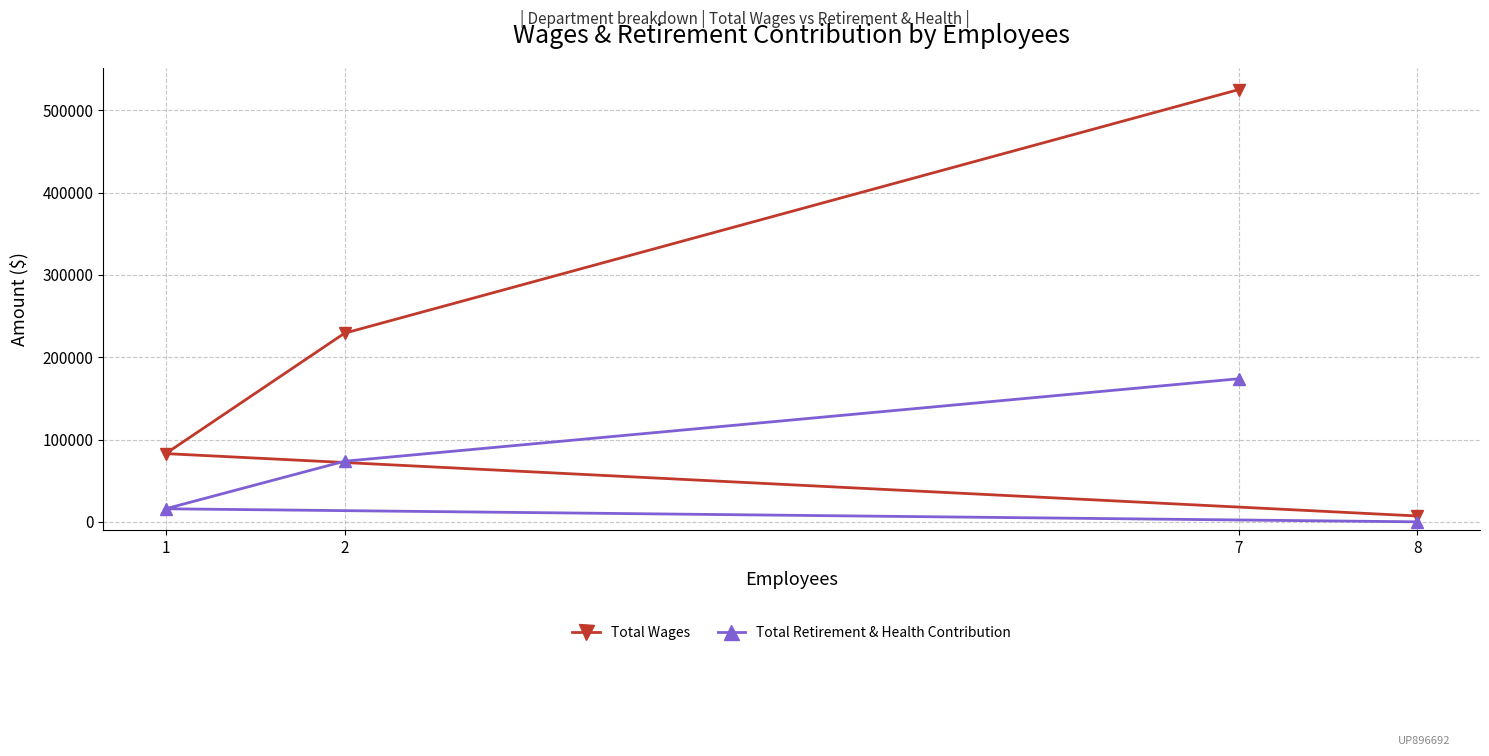

Is the value of Total Retirement & Health Contribution at 8 greater than the value of Total Wages at 2?

No